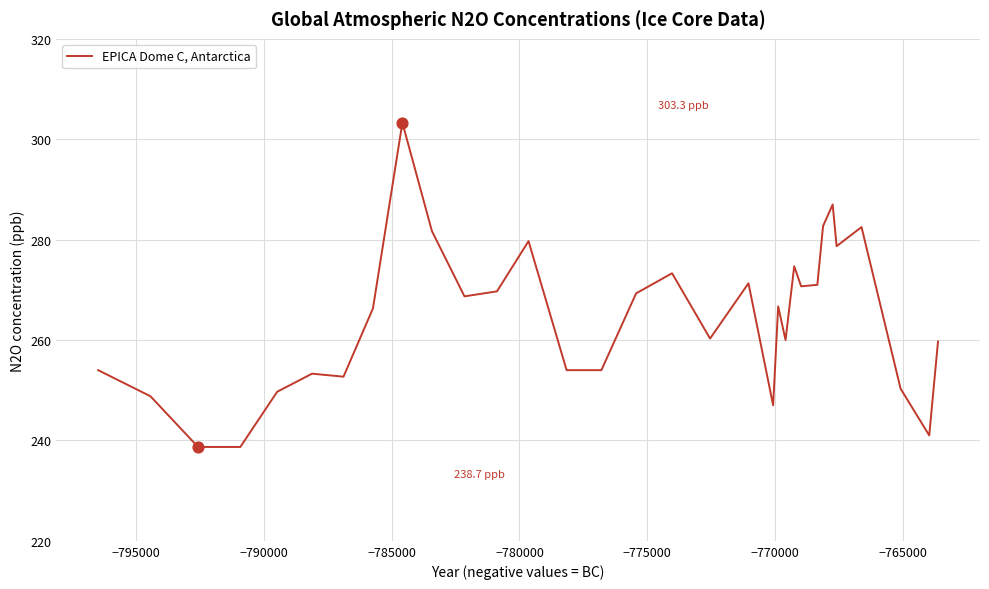

What is the difference between the maximum and minimum values?

64.6